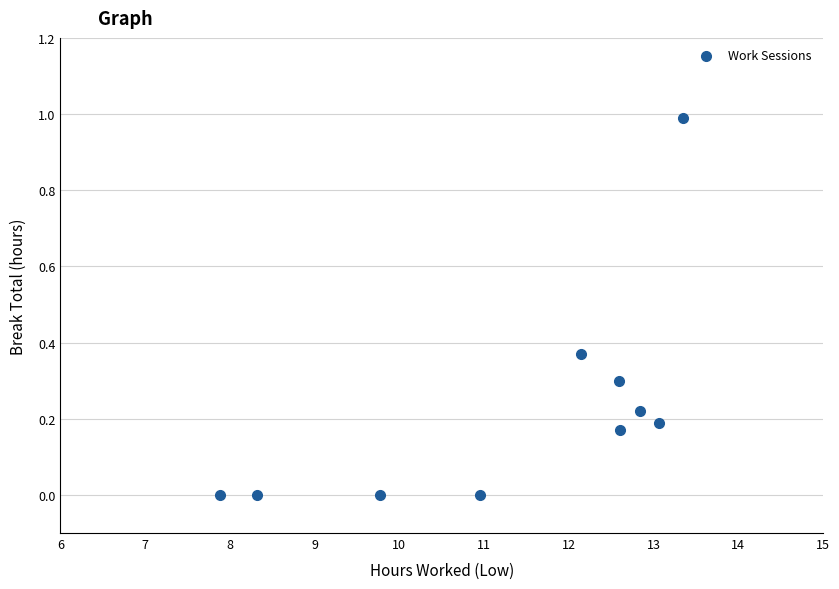

What is the range of X values (max minus min)?

5.5